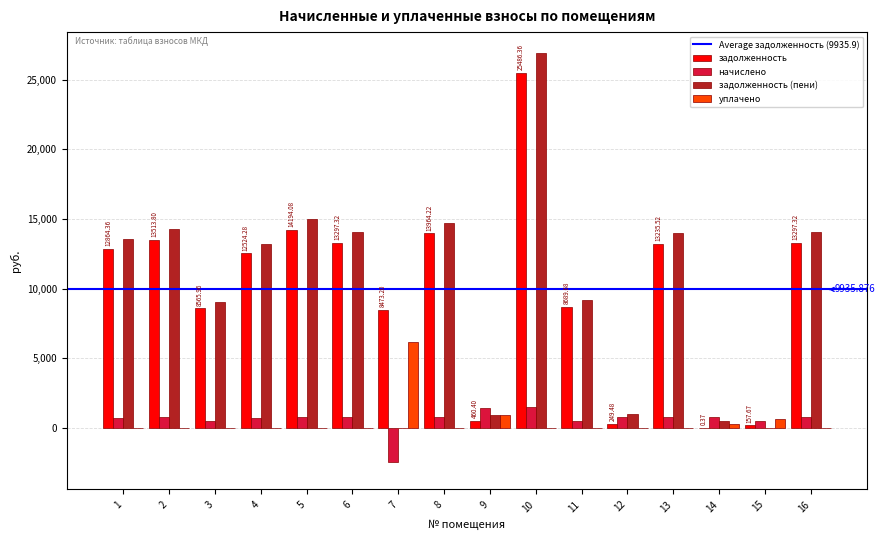

Between 9 and 13, which series saw the biggest shift?

задолженность (пени)